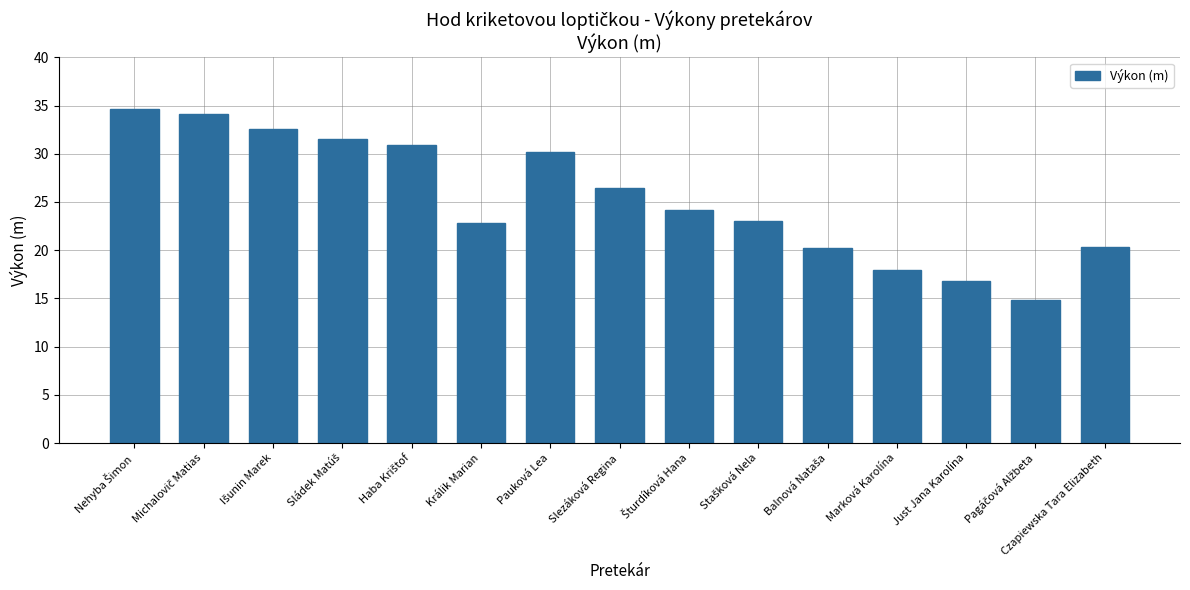

What is the difference between the maximum and second lowest values?

17.8